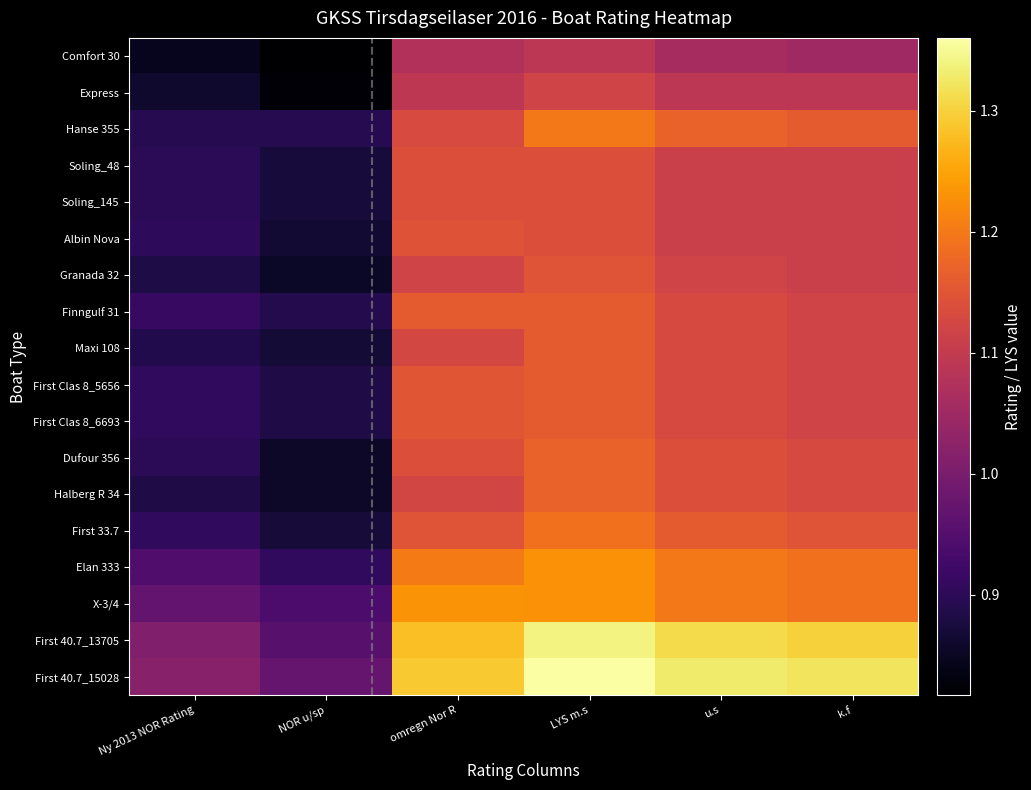

At k.f, list the series in order from smallest to largest.

Comfort 30, Express, Soling_48, Soling_145, Albin Nova, Granada 32, Finngulf 31, Maxi 108, First Clas 8_5656, First Clas 8_6693, Dufour 356, Halberg R 34, First 33.7, Hanse 355, Elan 333, X-3/4, First 40.7_13705, First 40.7_15028